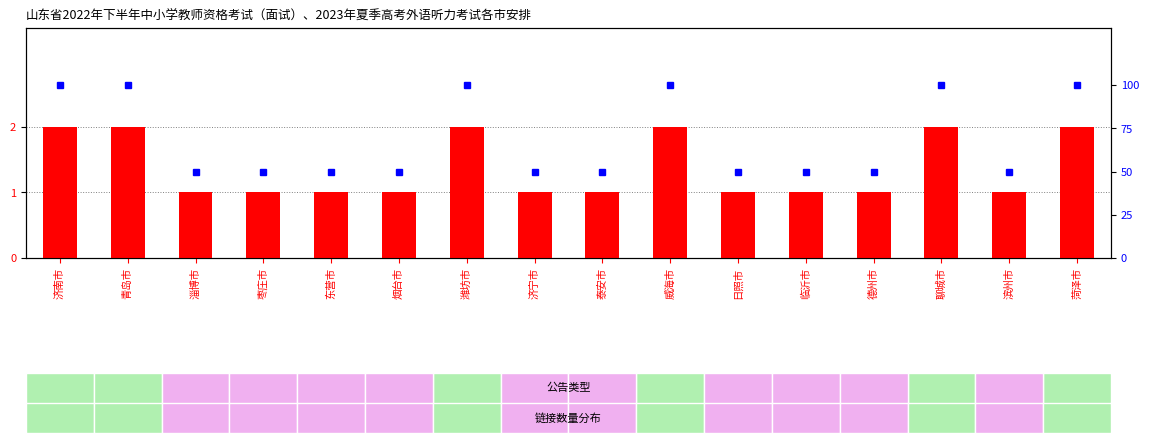

Between 德州市 and 聊城市, which series saw the biggest shift?

percentile rank within the sample